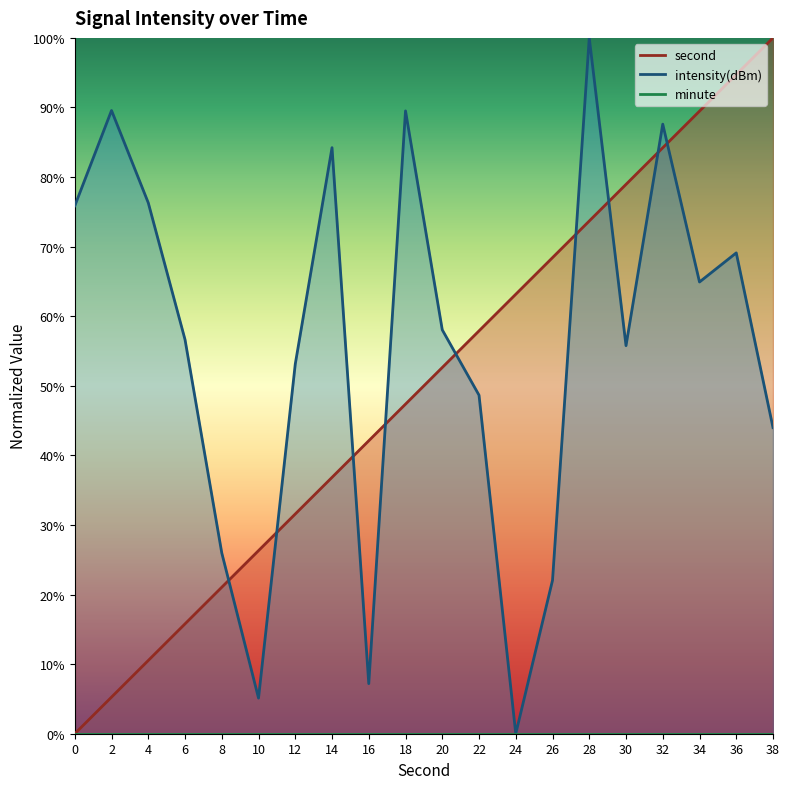

Which series has the largest range (max minus min)?

second